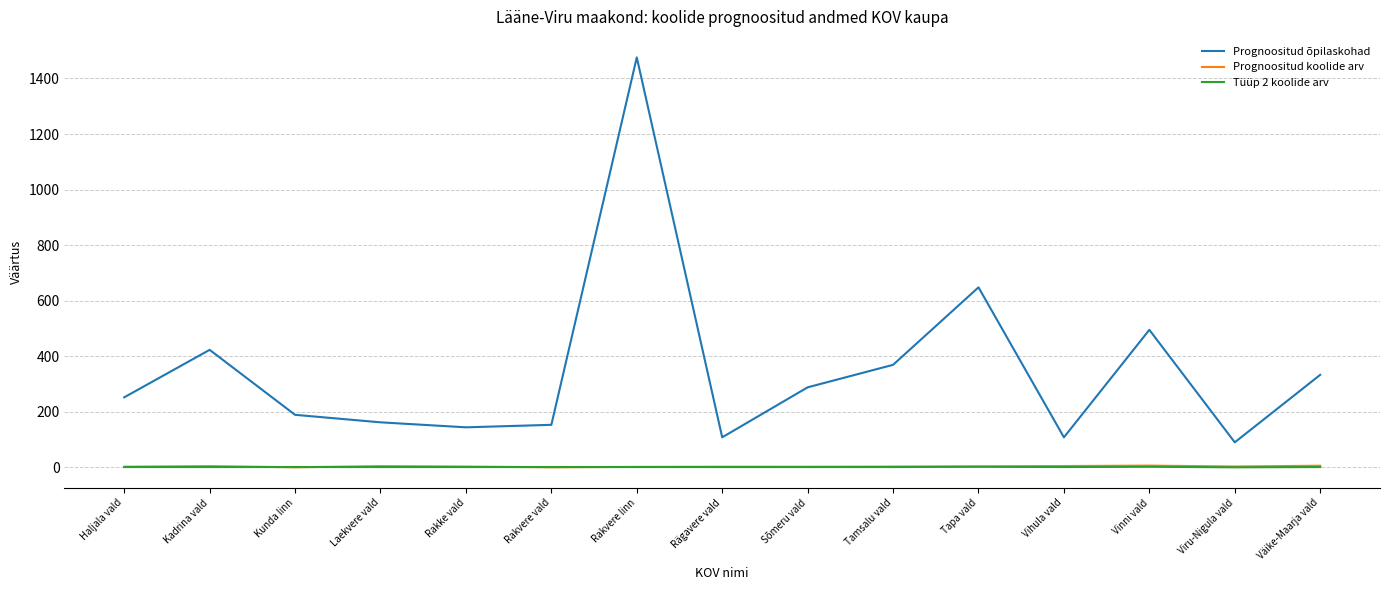

Which series has the largest range (max minus min)?

Prognoositud õpilaskohad